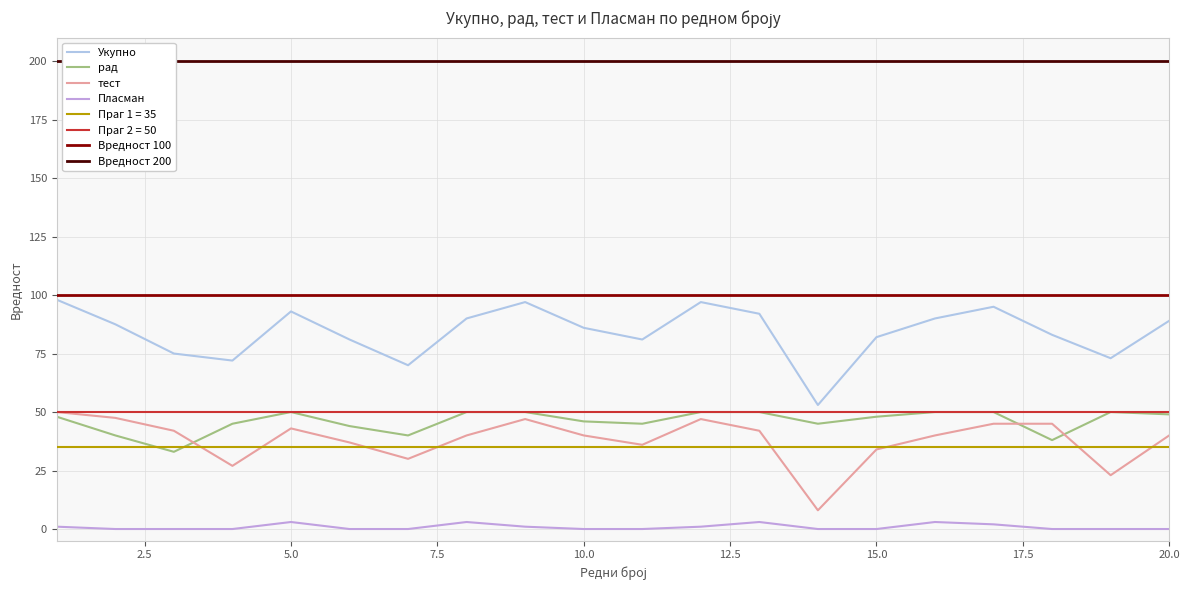

At 1, list the series in order from smallest to largest.

Пласман, рад, тест, Укупно